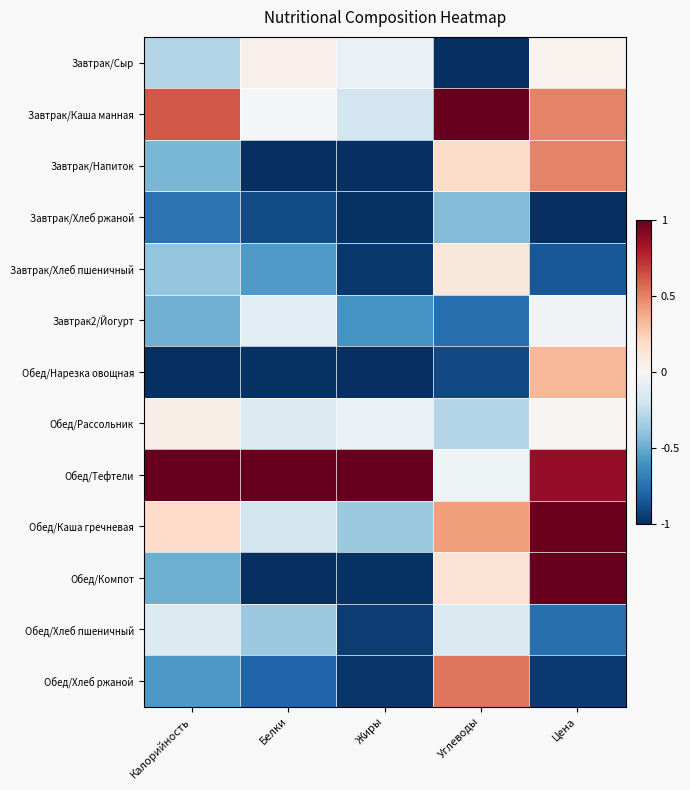

Between Калорийность and Цена, which series saw the biggest shift?

Обед/Компот